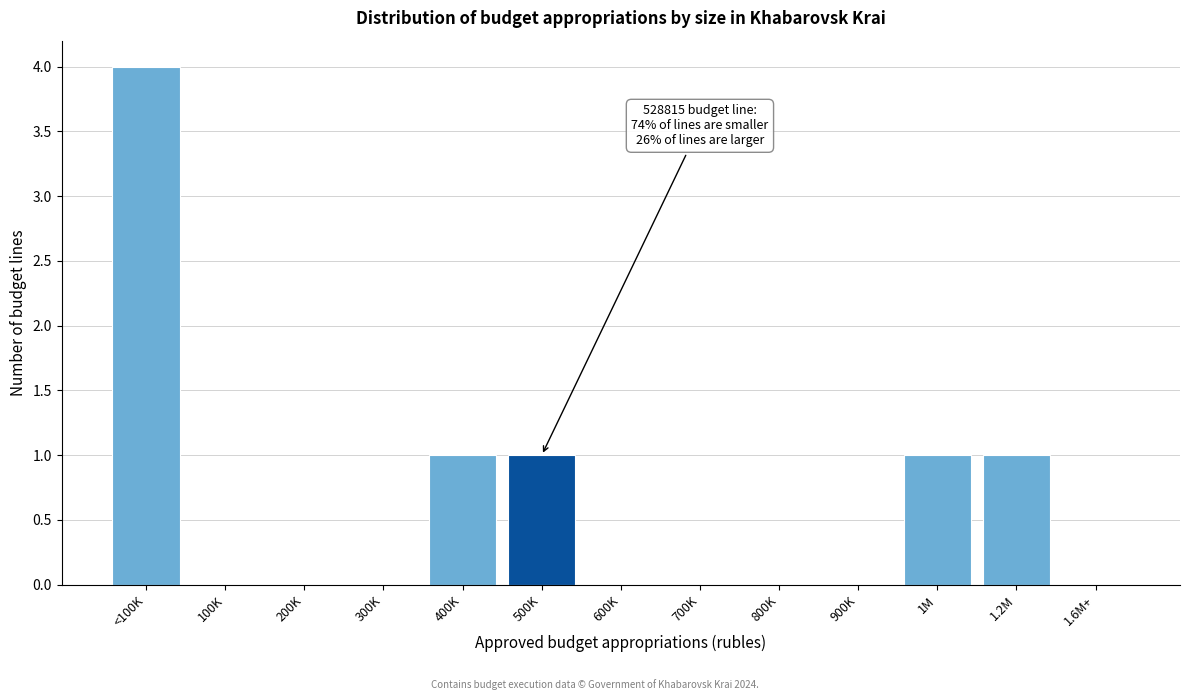

Reading right to left, transcribe all the data shown in this chart.

1.6M+=0	1.2M=1	1M=1	900K=0	800K=0	700K=0	600K=0	500K=1	400K=1	300K=0	200K=0	100K=0	<100K=4